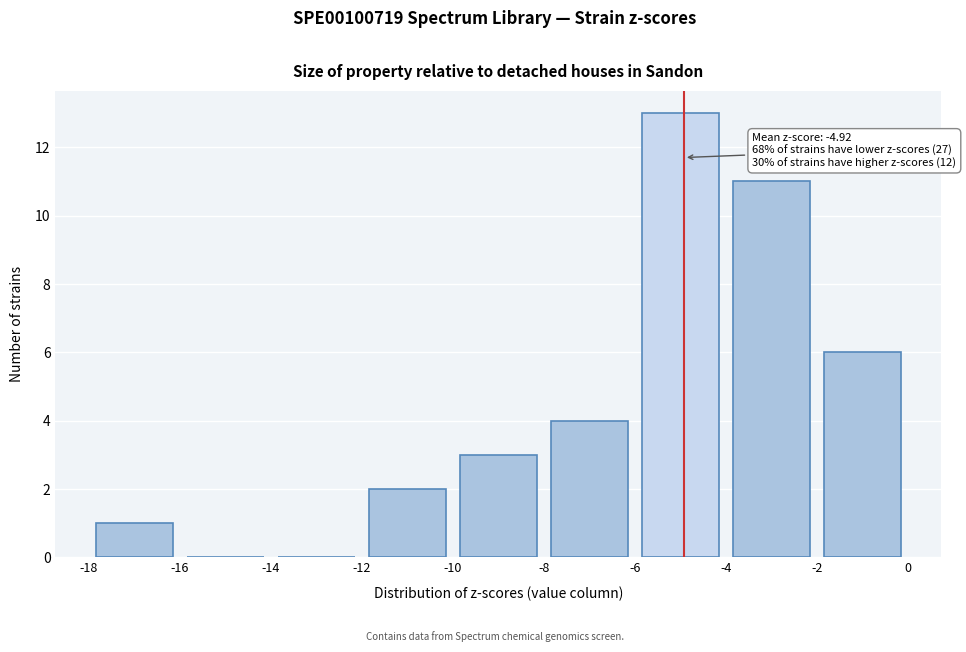

Over which range of the x-axis is the bar tallest?

-6 to -4